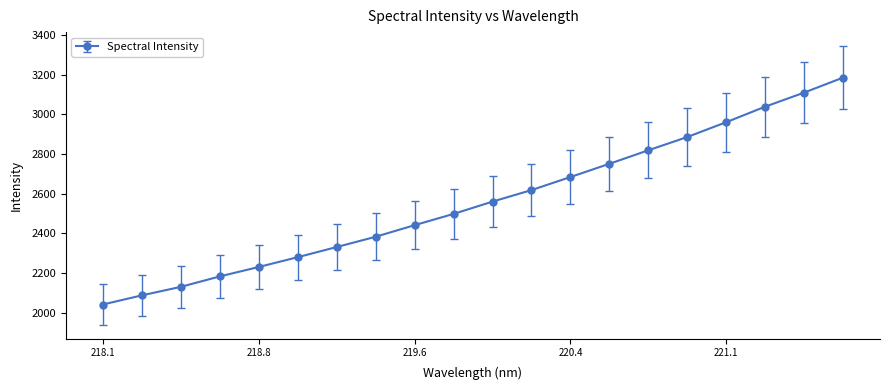

What is the value of the 15th point from the left?

2819.2